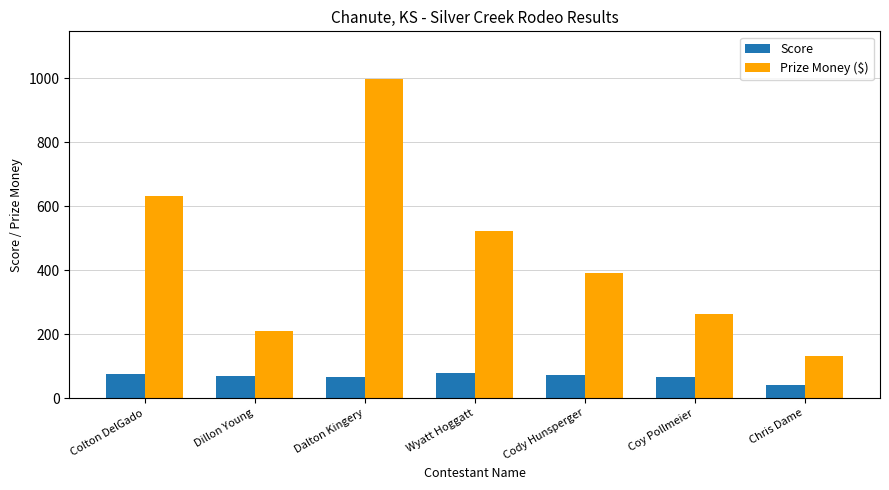

What value does the Prize Money ($) series have at Colton DelGado?

631.7